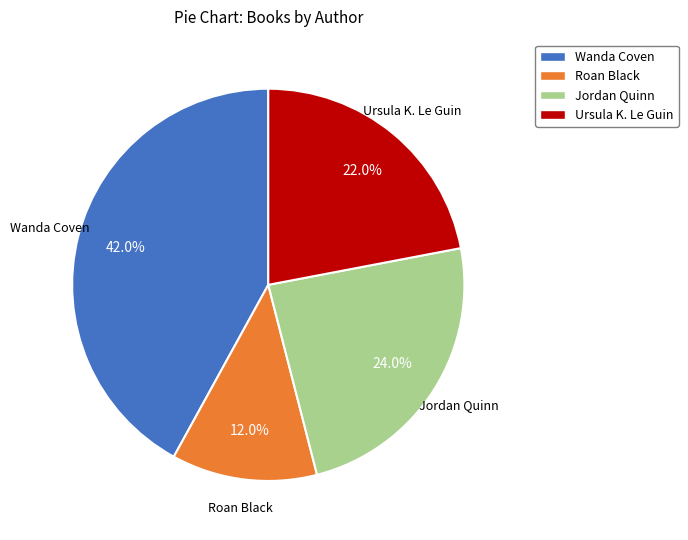

Which category has the smallest portion of the pie?

Roan Black